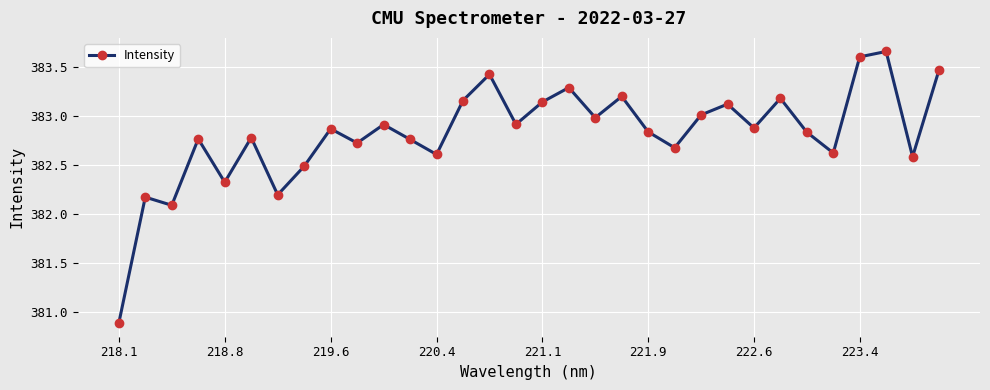

How many categories are shown in the chart?

32